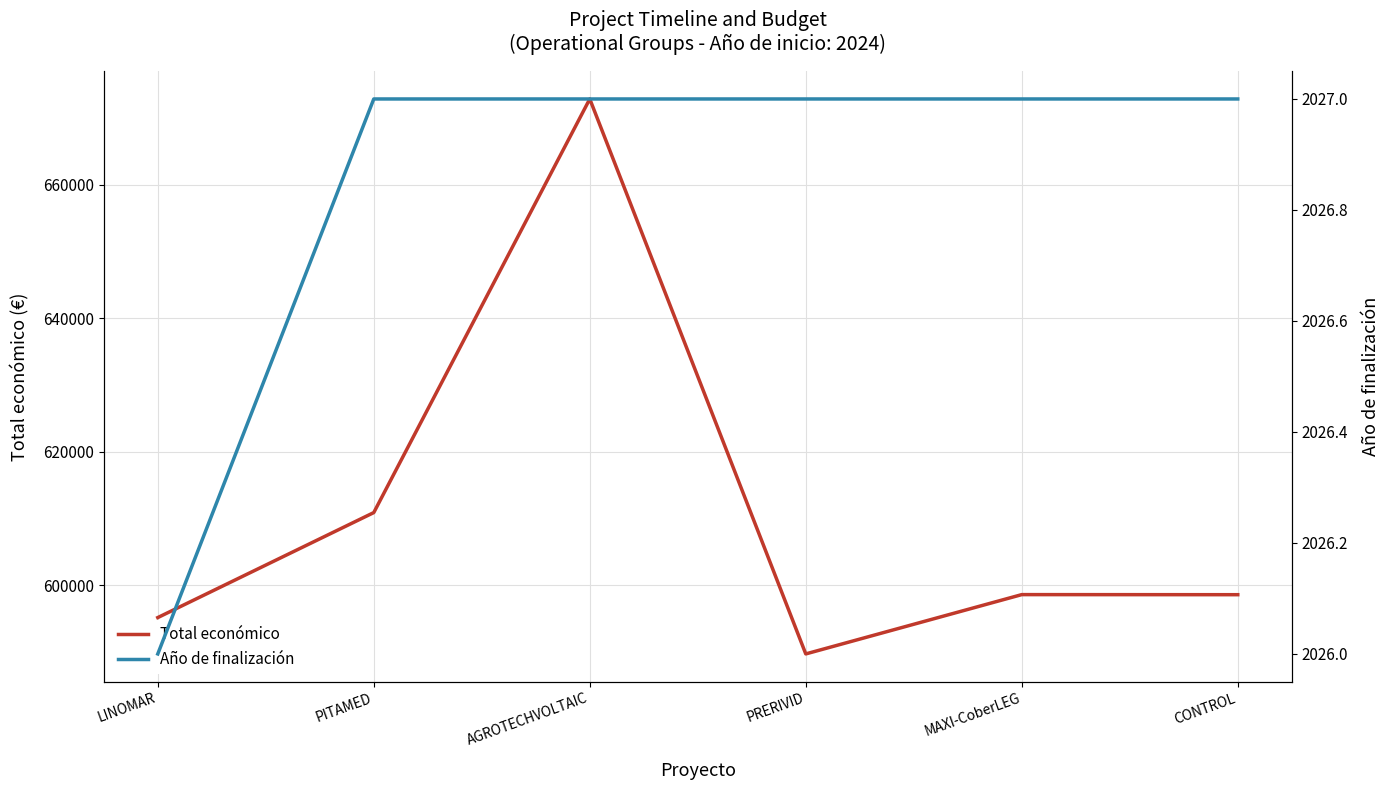

True or false: Año de finalización has more than 2 points higher than both neighbors.

False